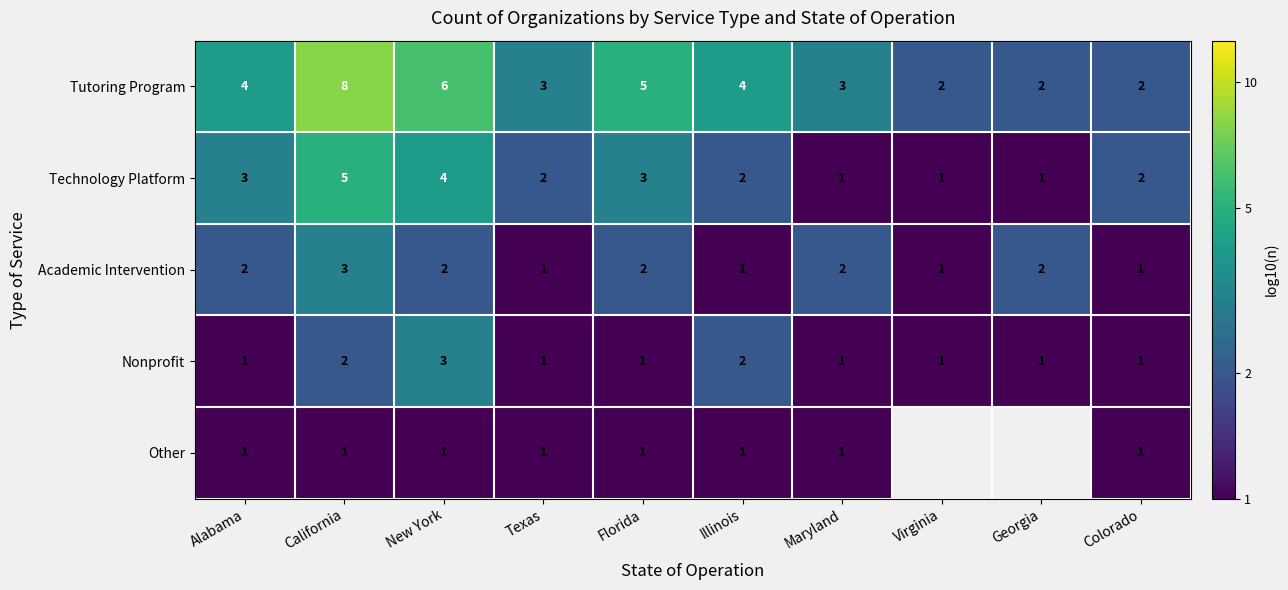

Rank the series at New York from highest to lowest value.

Tutoring Program, Technology Platform, Nonprofit, Academic Intervention, Other